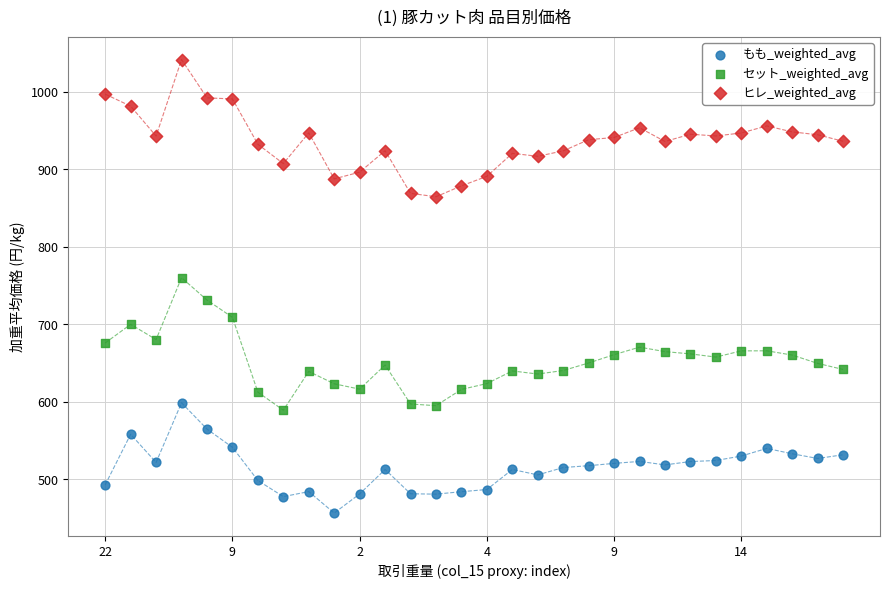

Which series reaches the maximum Y coordinate?

ヒレ_weighted_avg